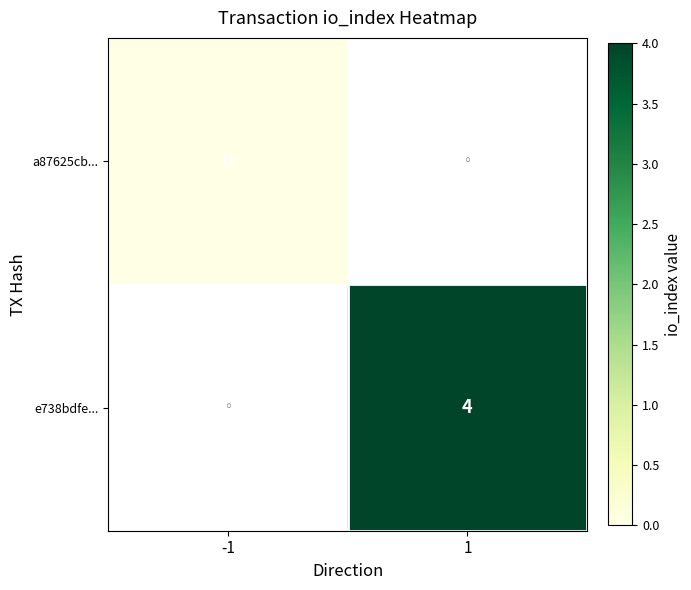

The e738bdfe... series shows 4 at 1. True or false?

True